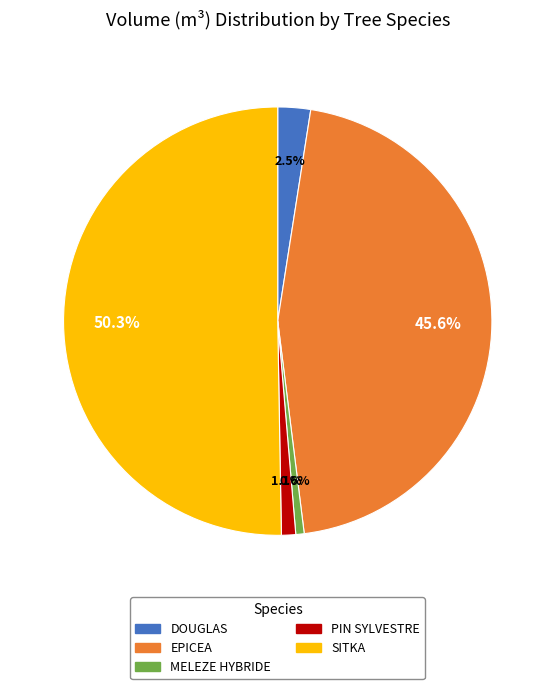

Do EPICEA and DOUGLAS together represent more than half of the pie?

No